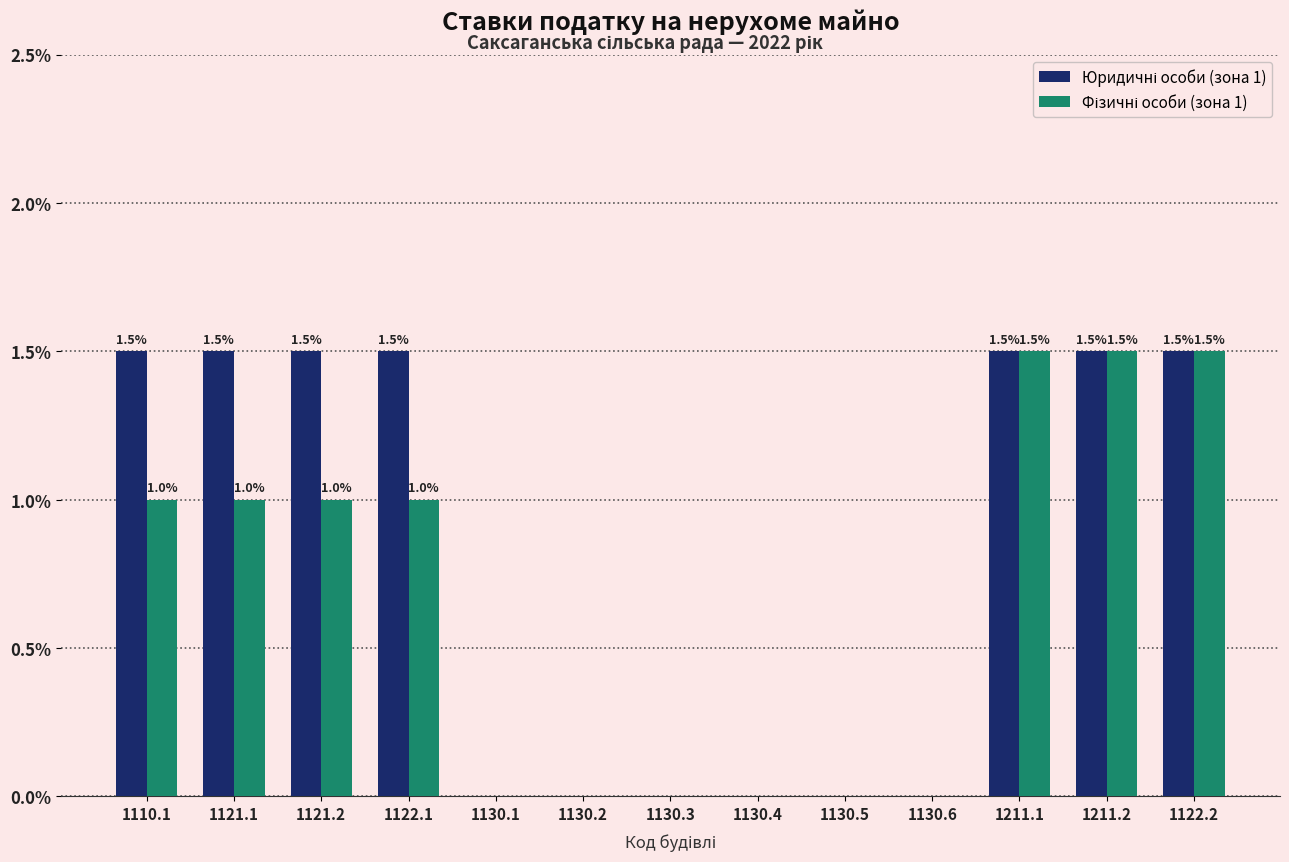

What is the greatest value displayed?

1.5